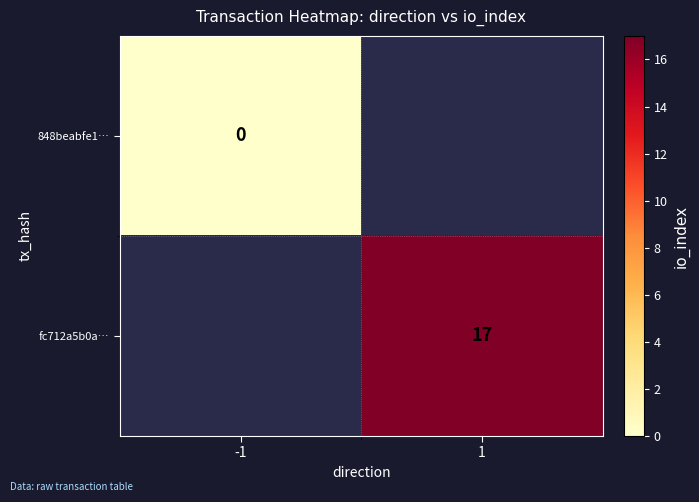

Is it true that fc712a5b0a… equals 6 at 1?

False